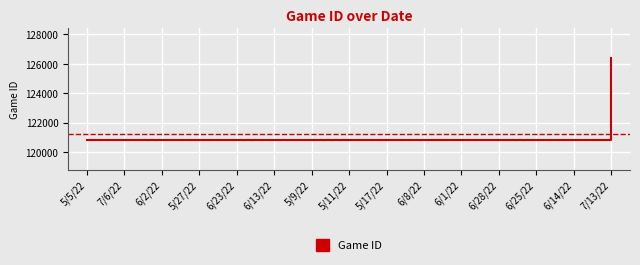

Approximately how many times larger is the value at 6/13/22 compared to 6/14/22?

1.0